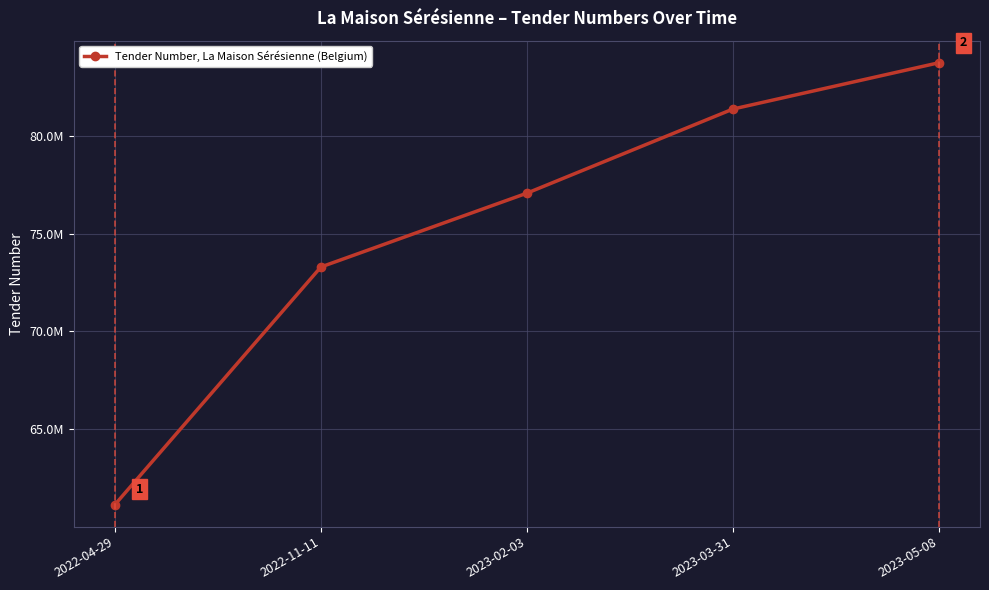

What is the ratio of the value at 2022-04-29 to the value at 2022-11-11?

0.8